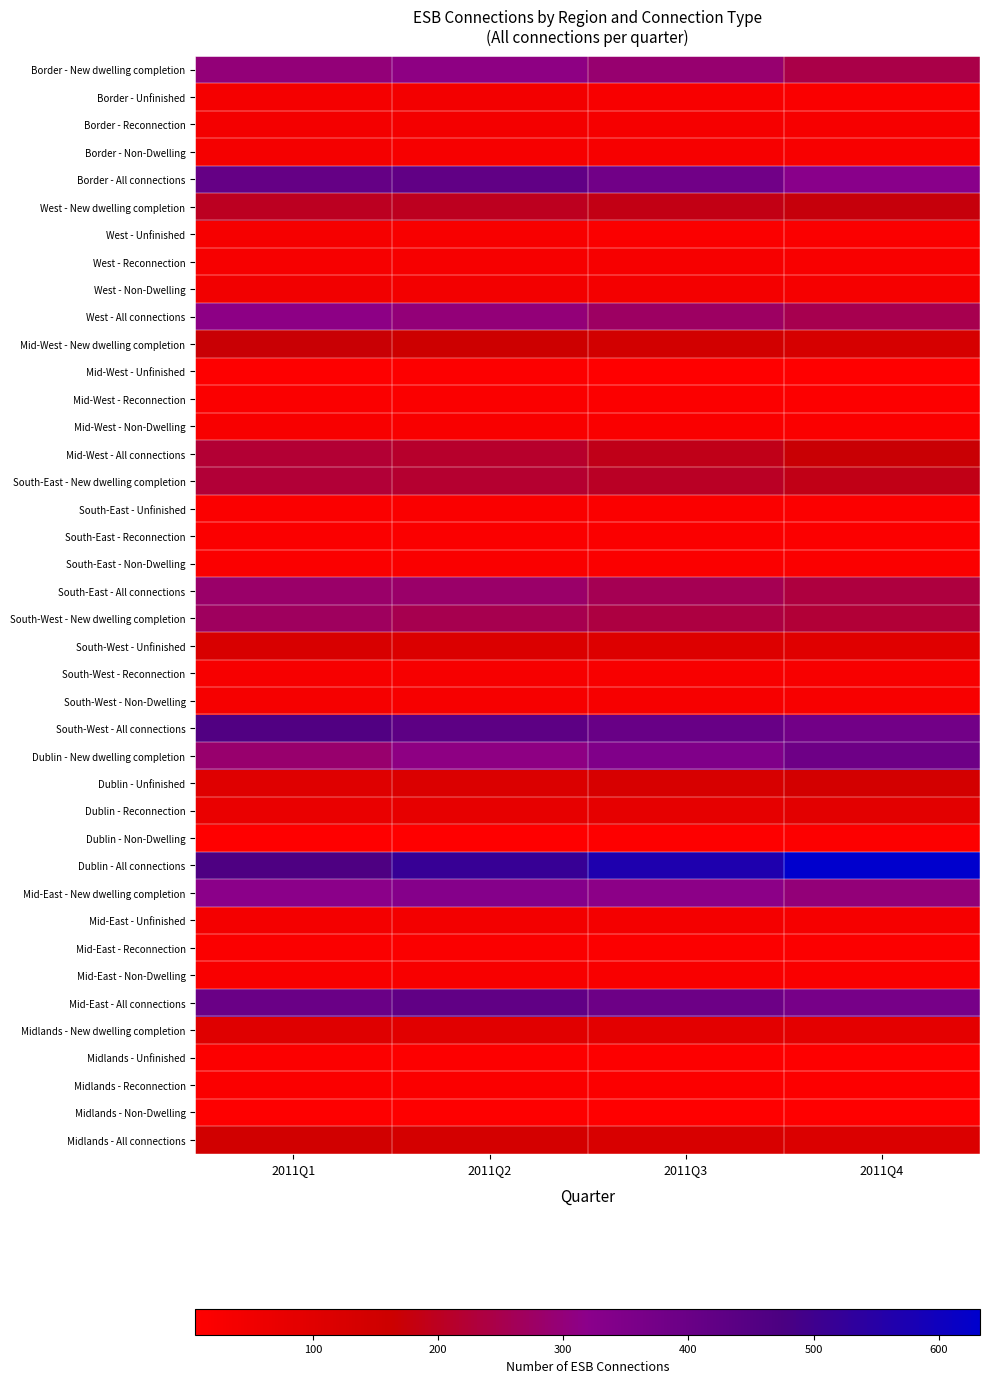

How many categories are shown in the chart?

4